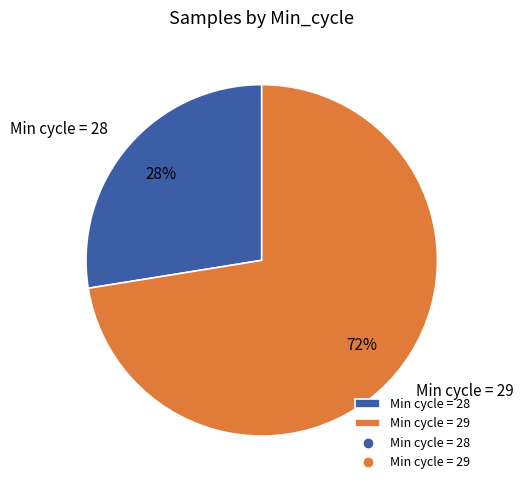

Approximately how many times larger is the value at Min cycle = 29 compared to Min cycle = 28?

2.6